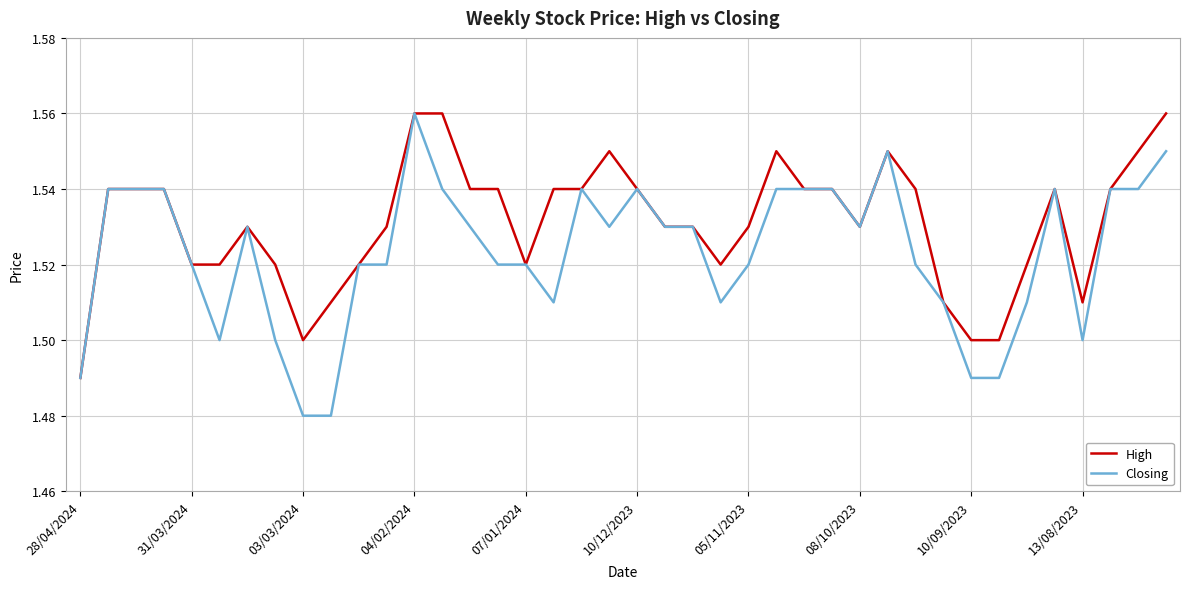

Which series has the widest spread of values?

Closing